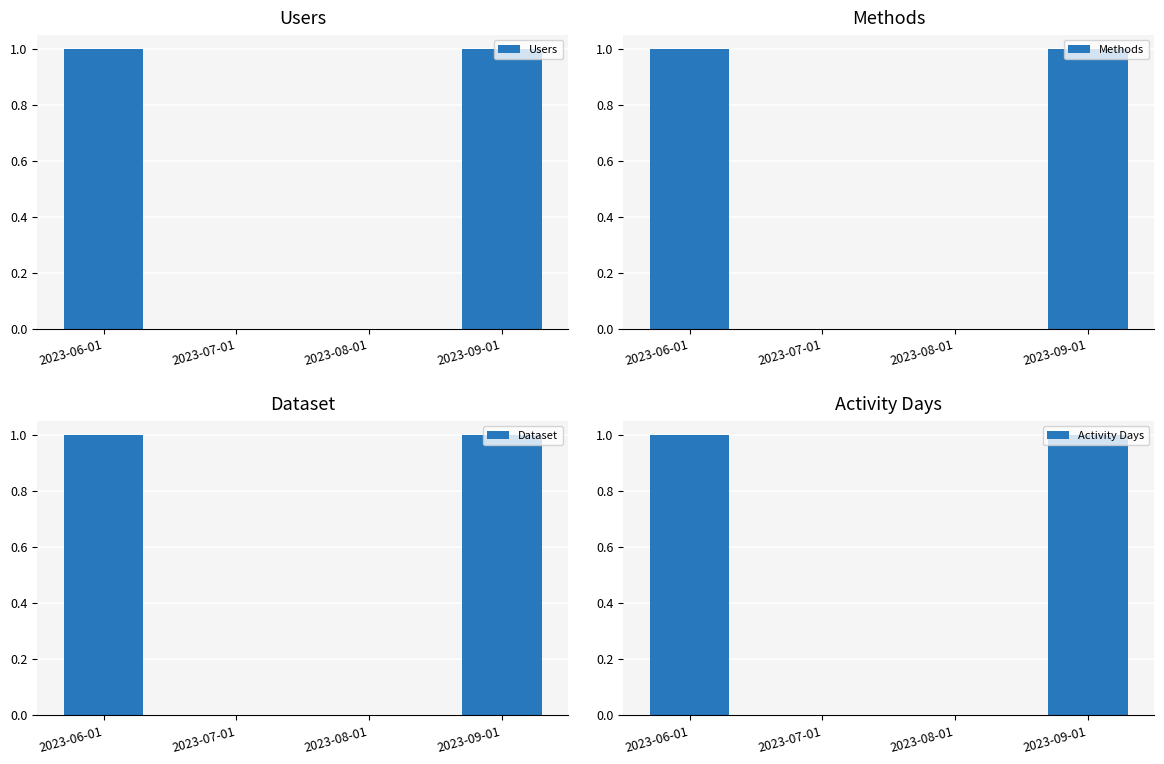

The Dataset series shows 1 at 2023-09-01. True or false?

True